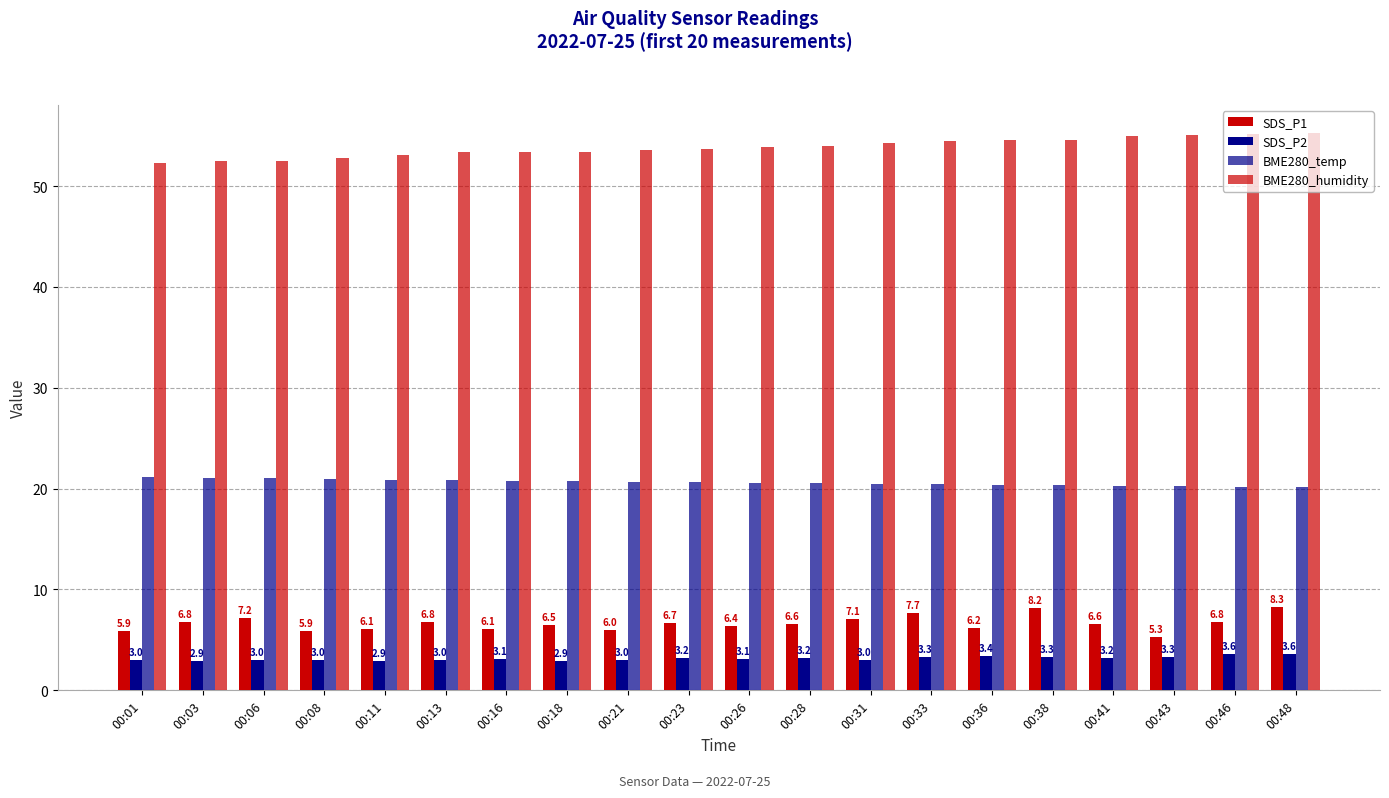

At how many categories does at least one series exceed 9?

20